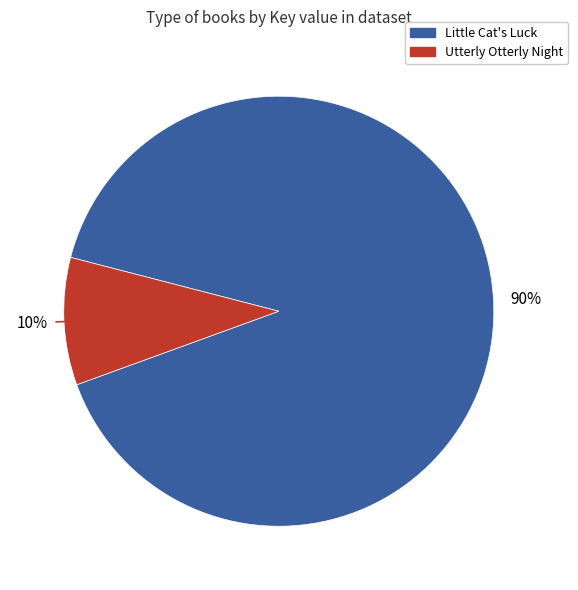

Does any single category account for the majority?

Yes